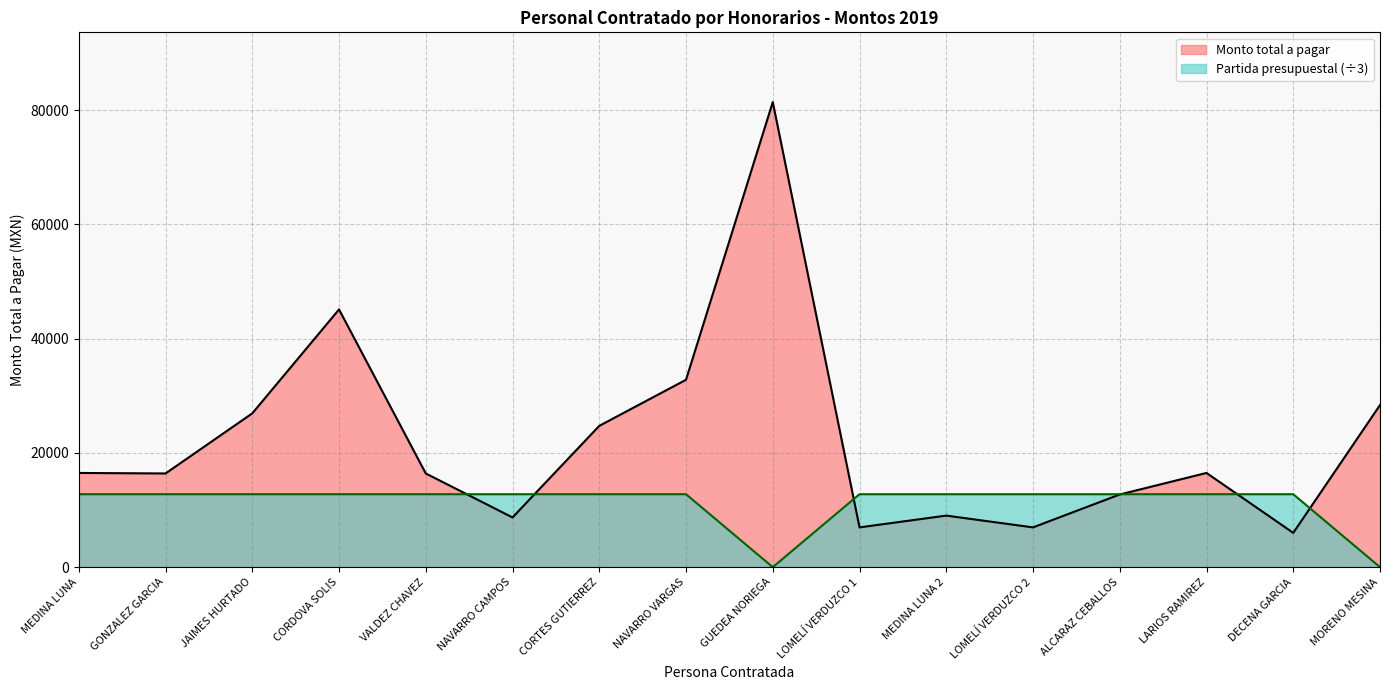

Does the chart have visible grid lines?

Yes